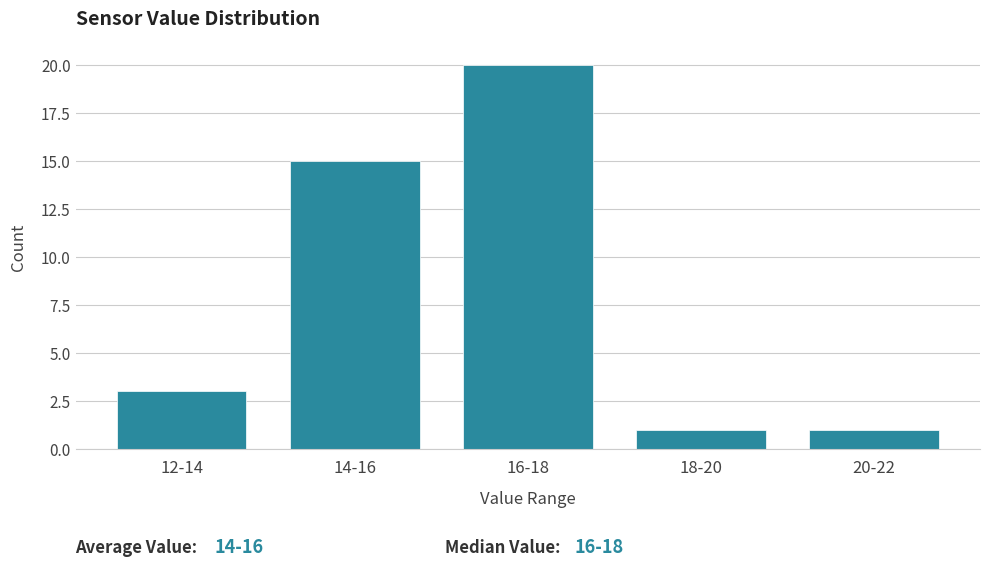

Reading left to right, what are all the values shown in this chart?

3	15	20	1	1